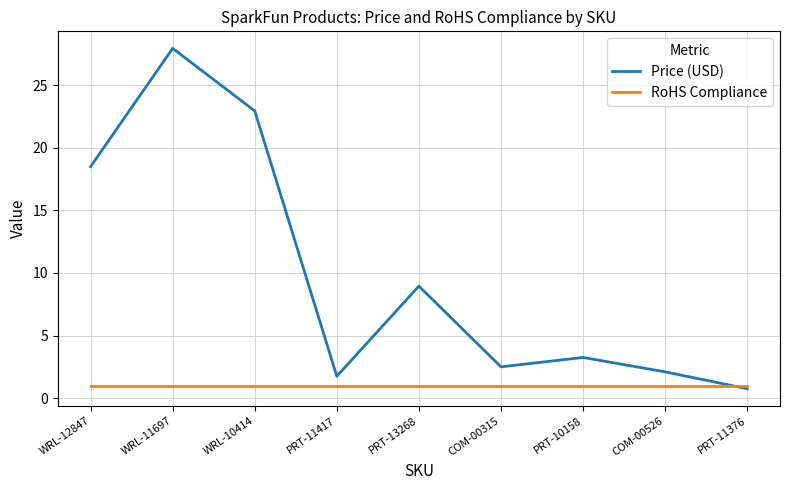

Between PRT-10158 and PRT-11376, which series saw the biggest shift?

Price (USD)